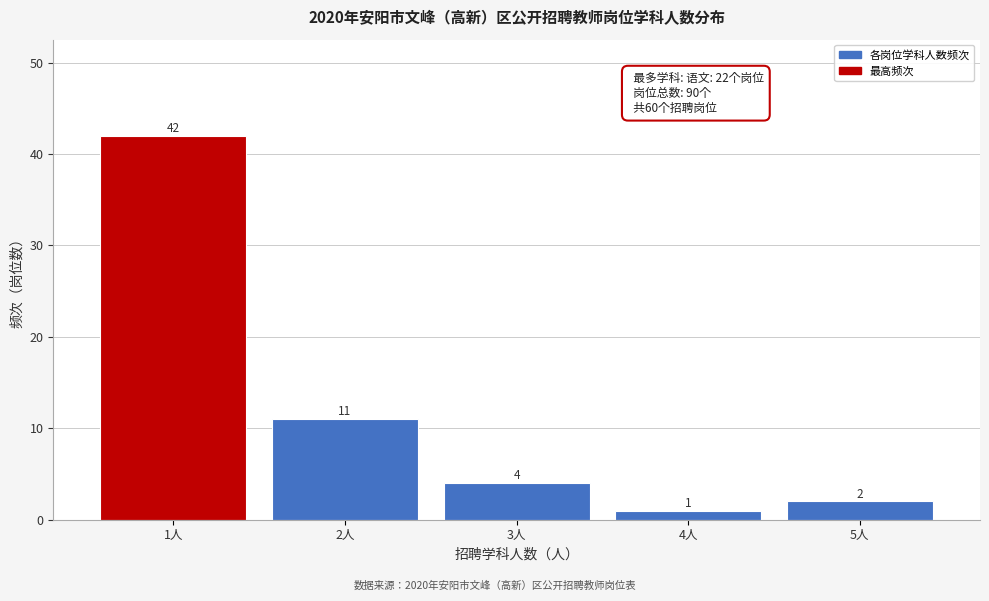

Reading left to right, list all the values displayed in this chart.

42	11	4	1	2